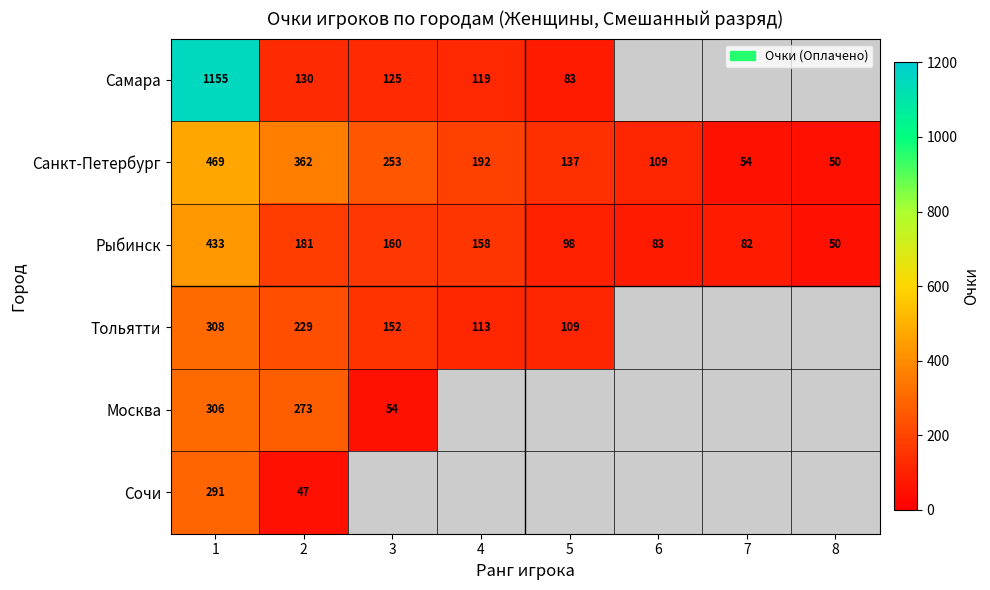

The value of Сочи at 1 is 419.6. True or false?

False